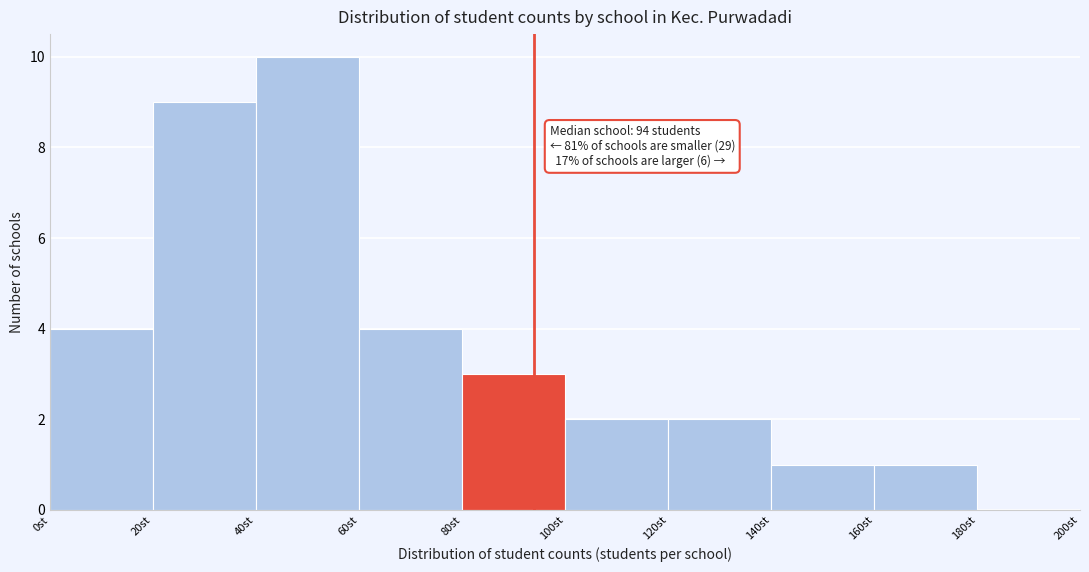

Over which range of the x-axis is the bar tallest?

40 to 60